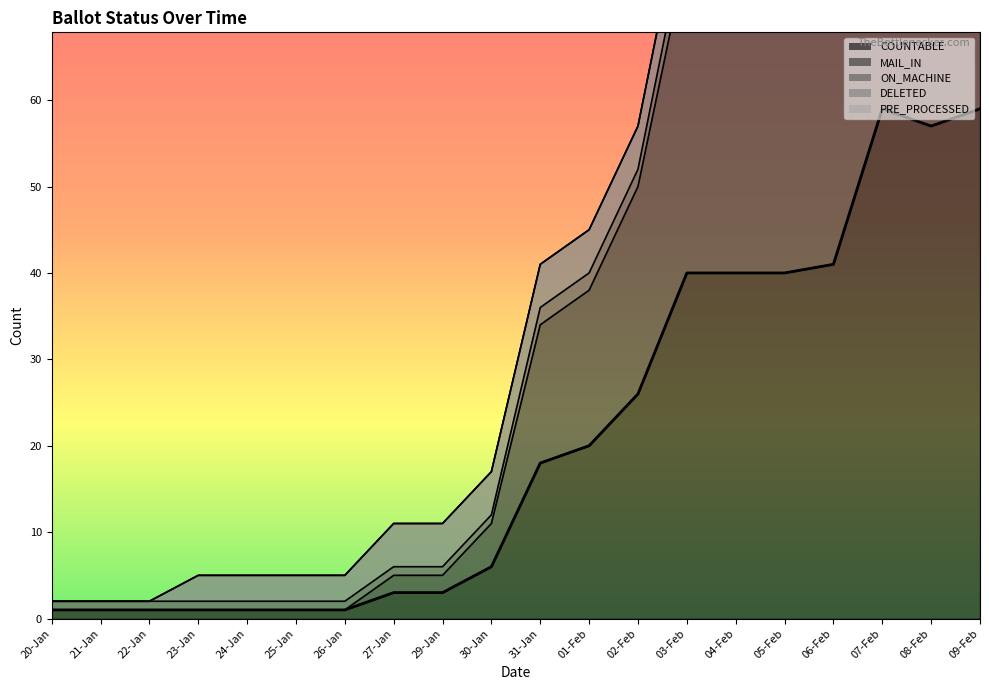

True or false: MARKED and COUNTABLE intersect in this chart.

False